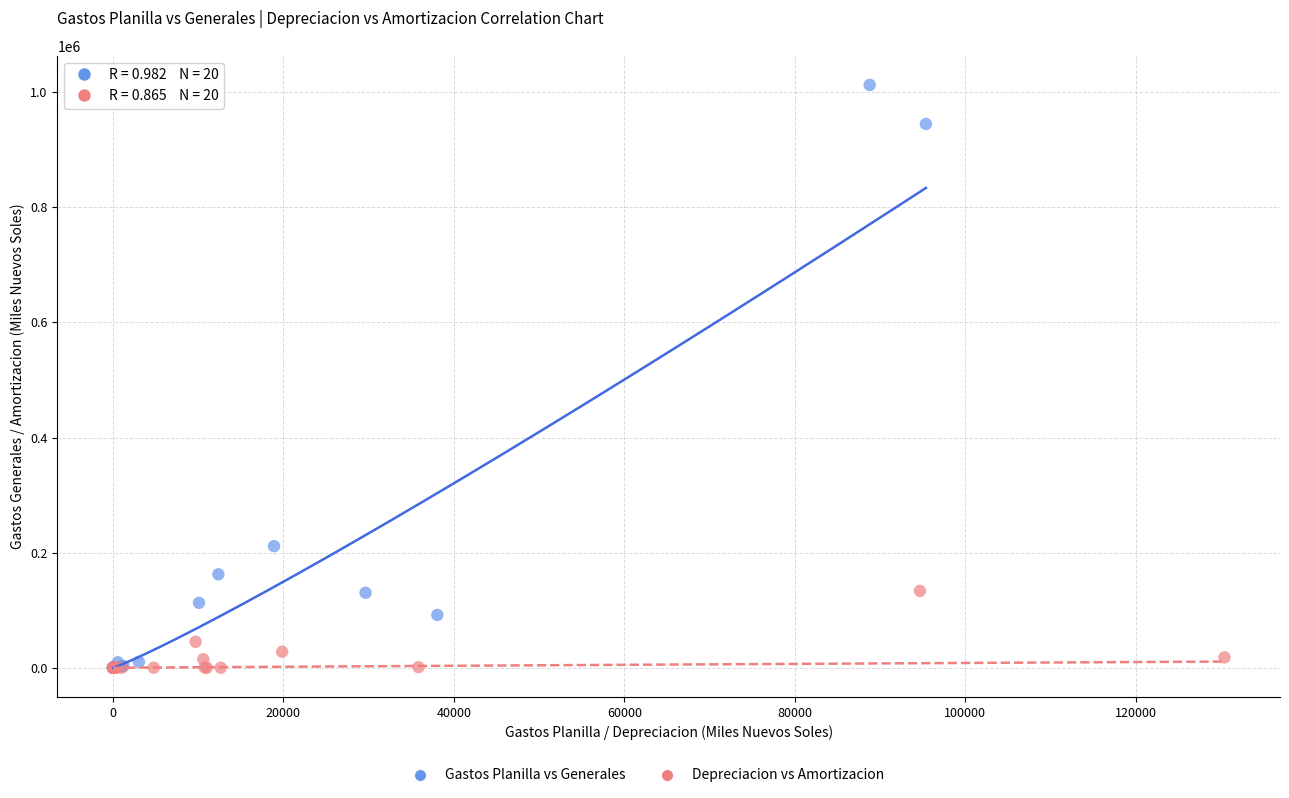

Which series contains the highest Y value?

Gastos Planilla vs Generales